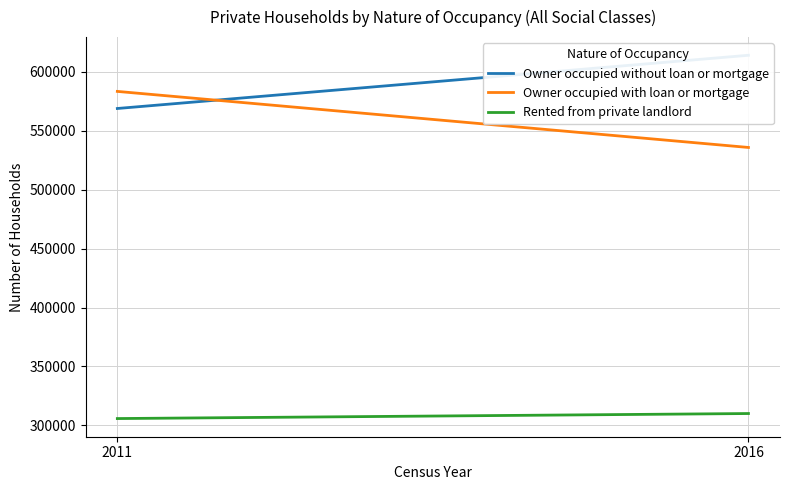

List the labels in order of Owner occupied with loan or mortgage value, largest first.

2011, 2016